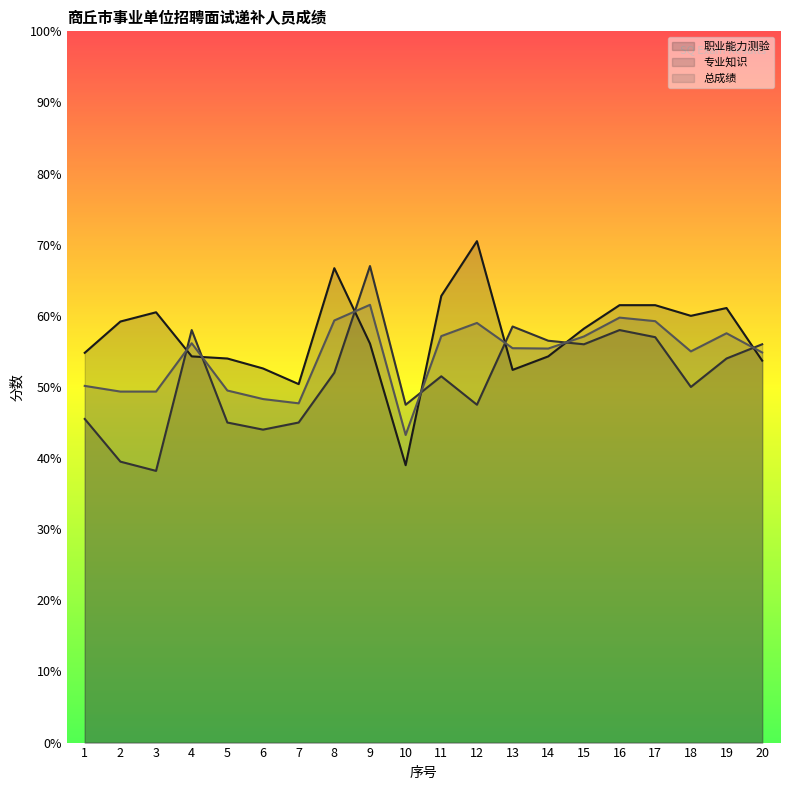

At how many categories does at least one series exceed 51?

18